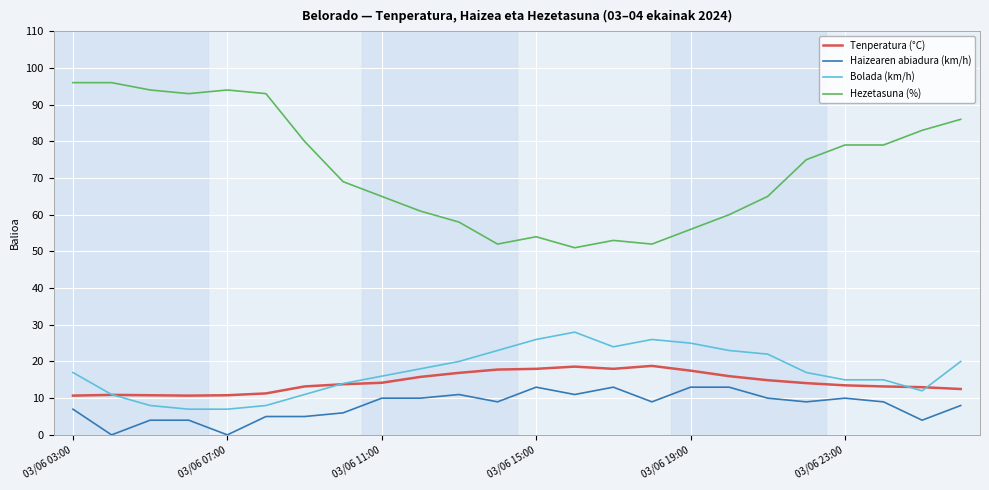

At how many categories does at least one series exceed 10?

24